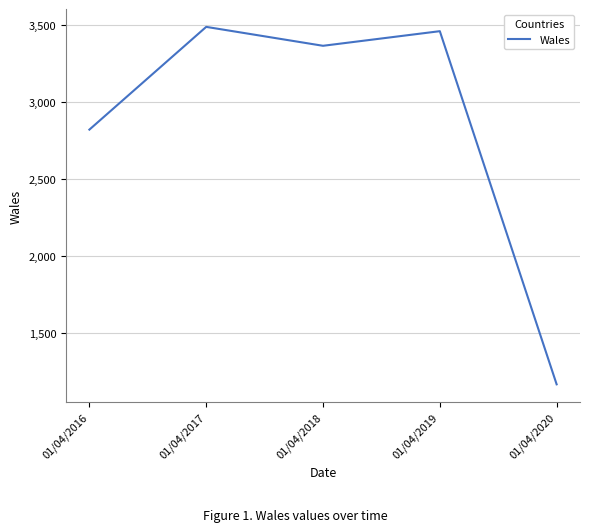

Where does the data first go above 3367?

01/04/2017